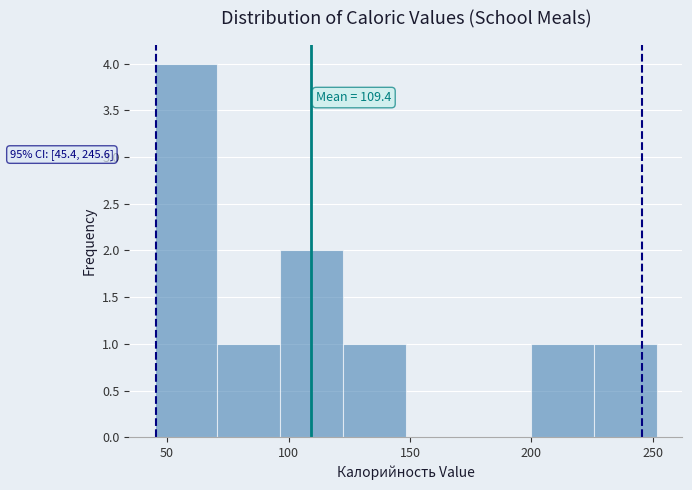

Over which range of the x-axis is the bar tallest?

45 to 70